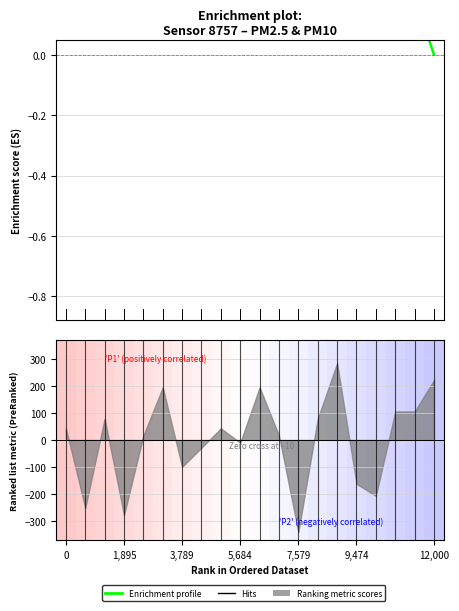

Between 9,474 and 13, which is larger?

13